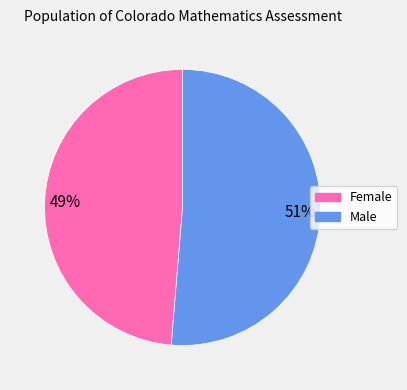

To the nearest percent, what is the average slice percentage?

50%